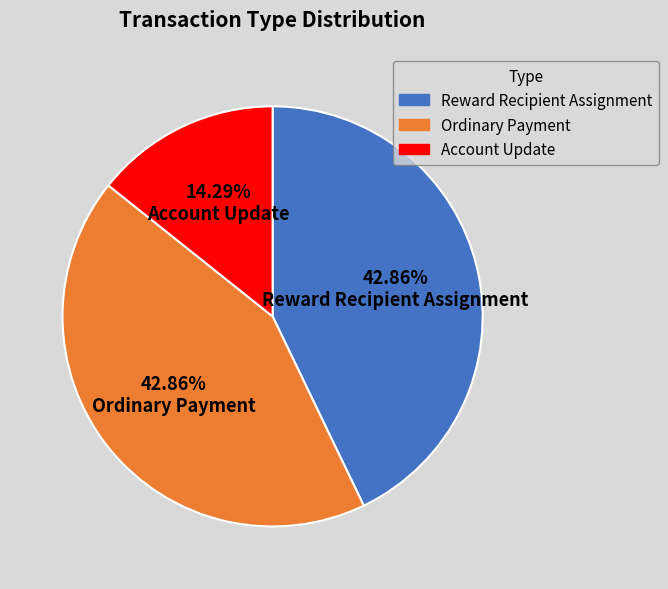

Which has a higher value, Ordinary Payment or Account Update?

Ordinary Payment